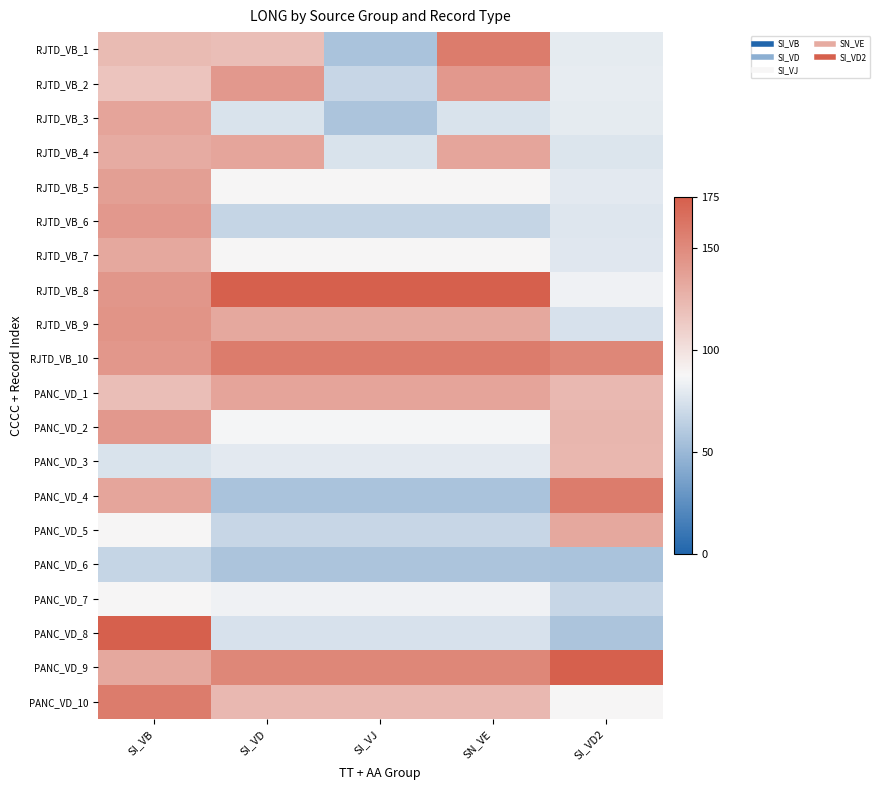

Which series changed the most between SI_VB and SI_VJ?

PANC_VD_8